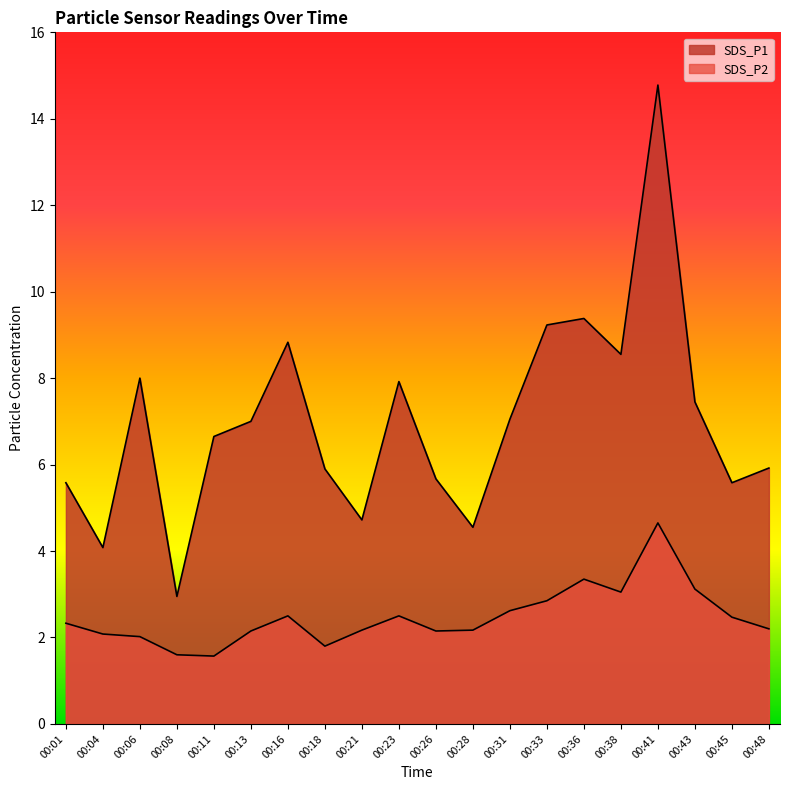

Which series has the widest spread of values?

SDS_P1